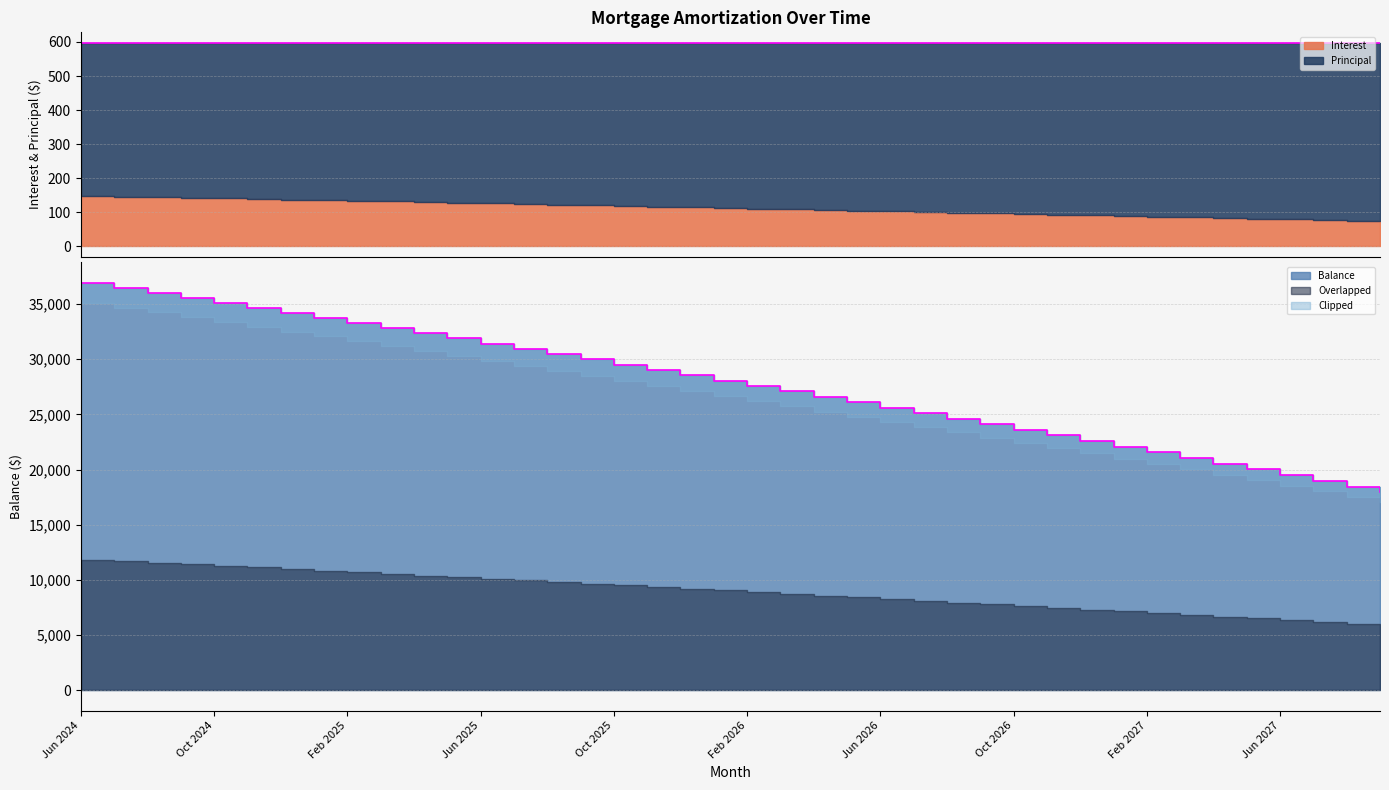

Reading right to left, transcribe all the data shown in this chart.

Interest: 73.1	75.1	77.2	79.2	81.3	83.3	85.4	87.4	89.4	91.4	93.4	95.4	97.4	99.3	101.3	103.3	105.2	107.2	109.1	111.0	113.0	114.9	116.8	118.7	120.6	122.4	124.3	126.2	128.0	129.9	131.7	133.6	135.4	137.2	139.0	140.8	142.7	144.4	146.2	148.0
Principal: 525.0	523.0	521.0	519.0	517.0	515.0	513.0	511.0	508.0	506.0	504.0	503.0	501.0	499.0	497.0	495.0	493.0	491.0	489.0	487.0	485.0	483.0	481.0	479.0	477.0	475.0	474.0	472.0	470.0	468.0	466.0	464.0	462.0	461.0	459.0	457.0	455.0	453.0	452.0	450.0
Balance: 17934.0	18459.0	18982.0	19503.0	20022.0	20539.0	21054.0	21567.0	22078.0	22586.0	23092.0	23596.0	24099.0	24600.0	25099.0	25596.0	26091.0	26584.0	27075.0	27564.0	28051.0	28536.0	29019.0	29500.0	29979.0	30456.0	30931.0	31405.0	31877.0	32347.0	32815.0	33281.0	33745.0	34207.0	34668.0	35127.0	35584.0	36039.0	36492.0	36944.0